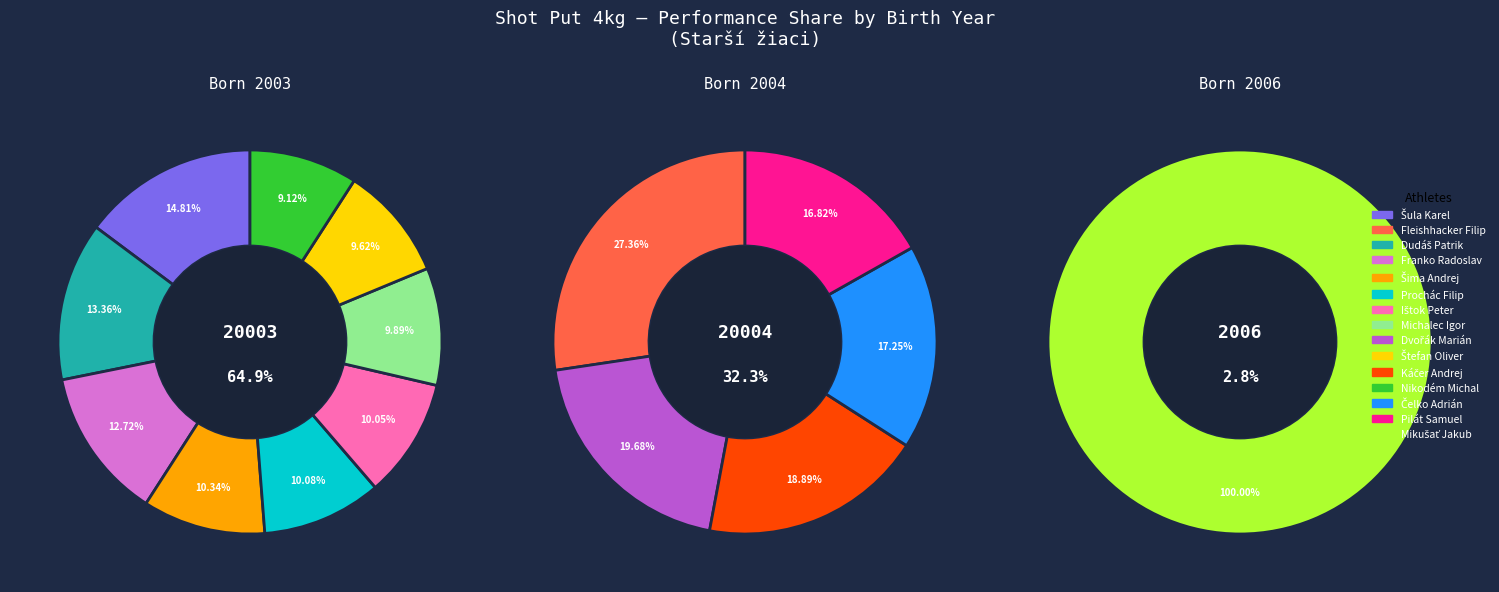

How much of the chart is everything except Štefan Oliver?

93.8%